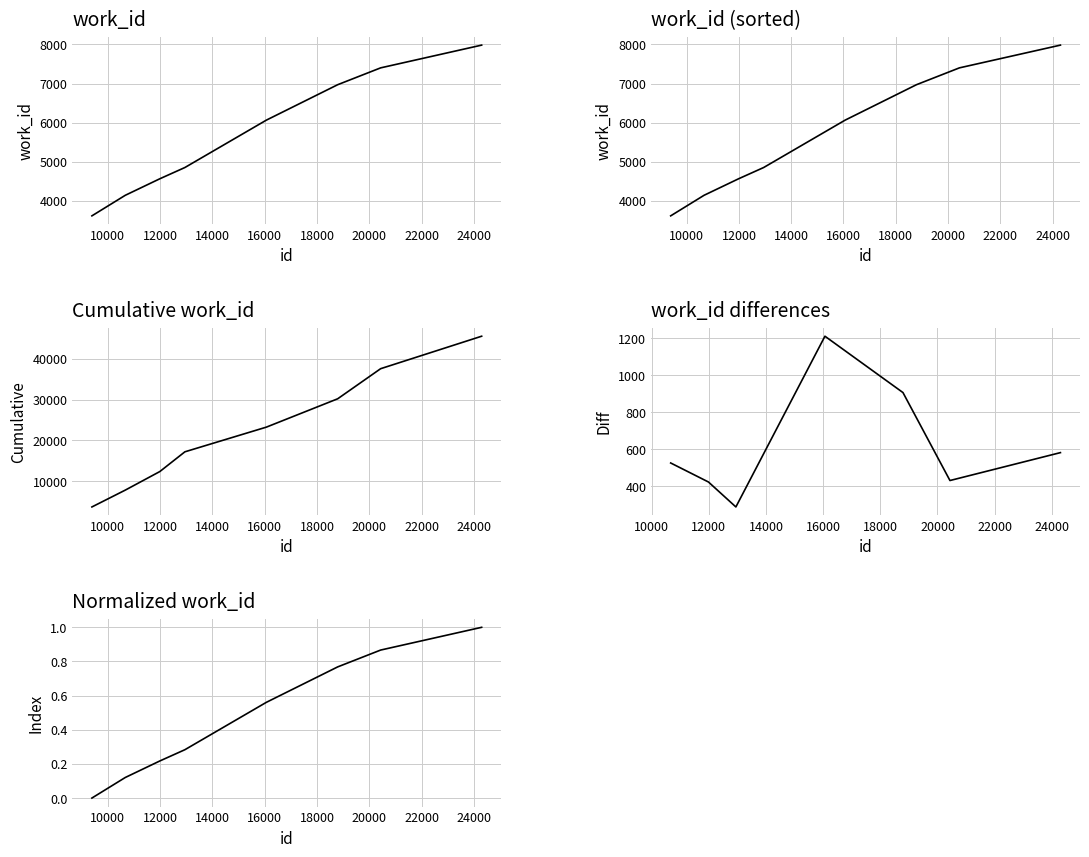

At which label does the data first exceed 6064?

18792